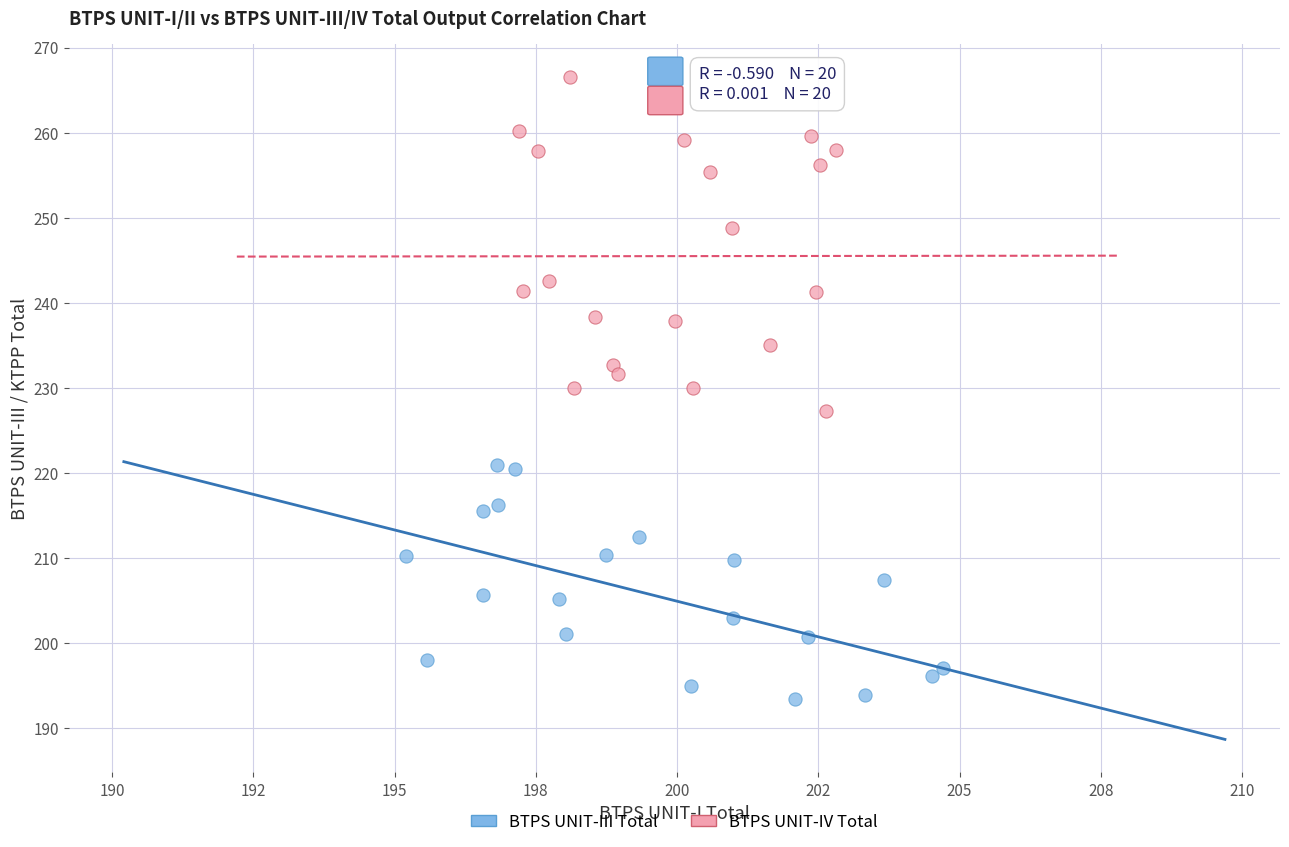

What are all the series names shown in the legend?

BTPS UNIT-III Total, BTPS UNIT-IV Total